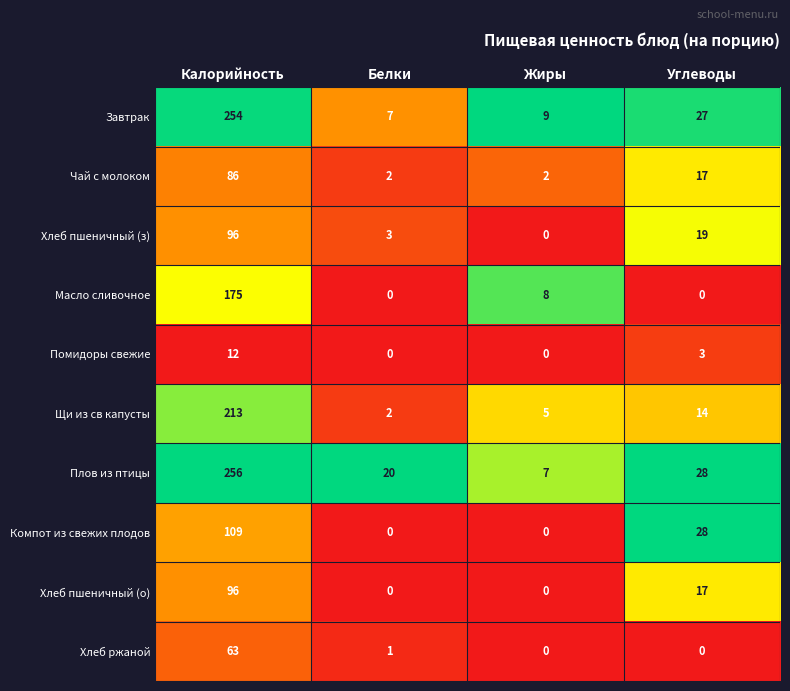

Which series has the largest range (max minus min)?

Плов из птицы